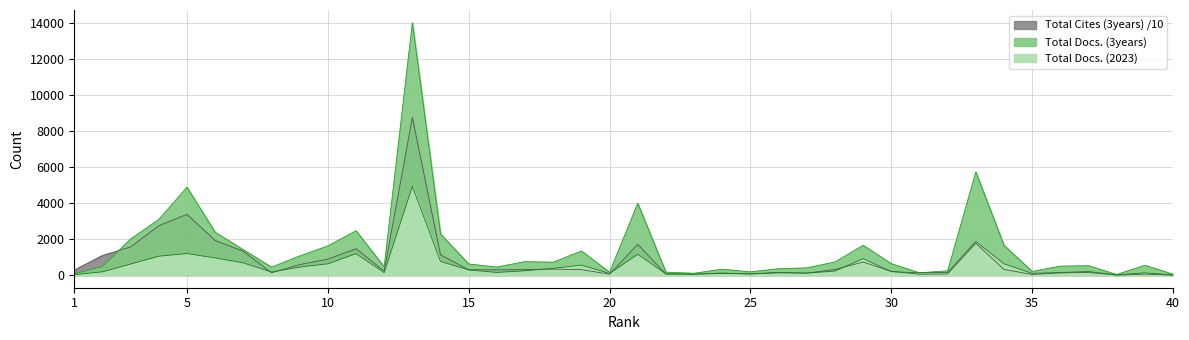

At which category does Total Docs. (3years) reach its first local peak?

5